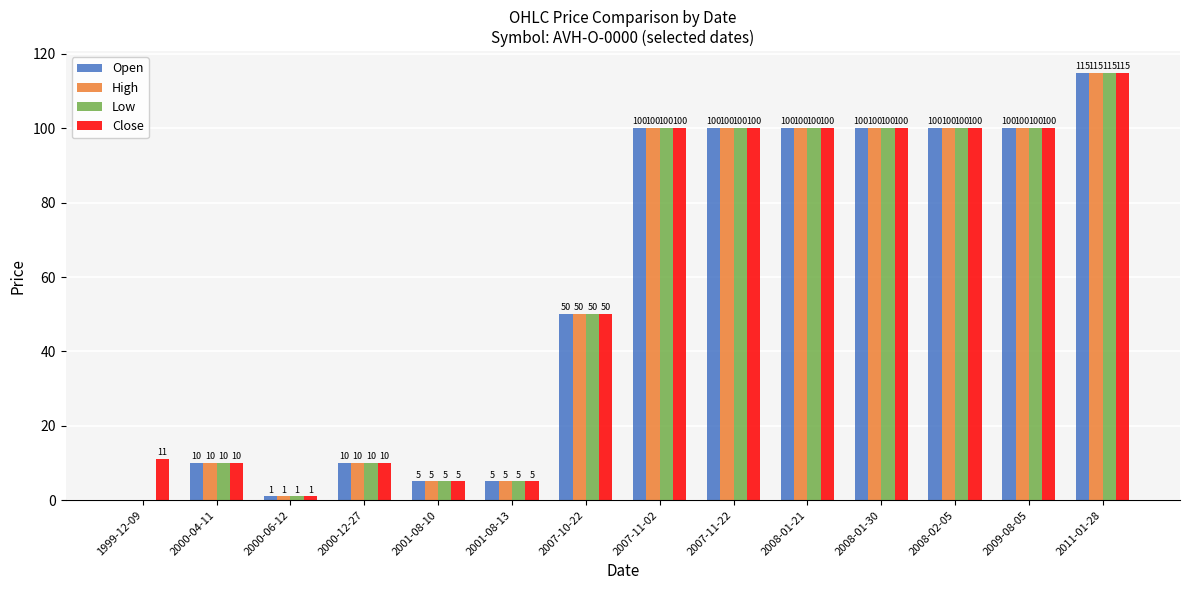

How many groups of bars are there?

14